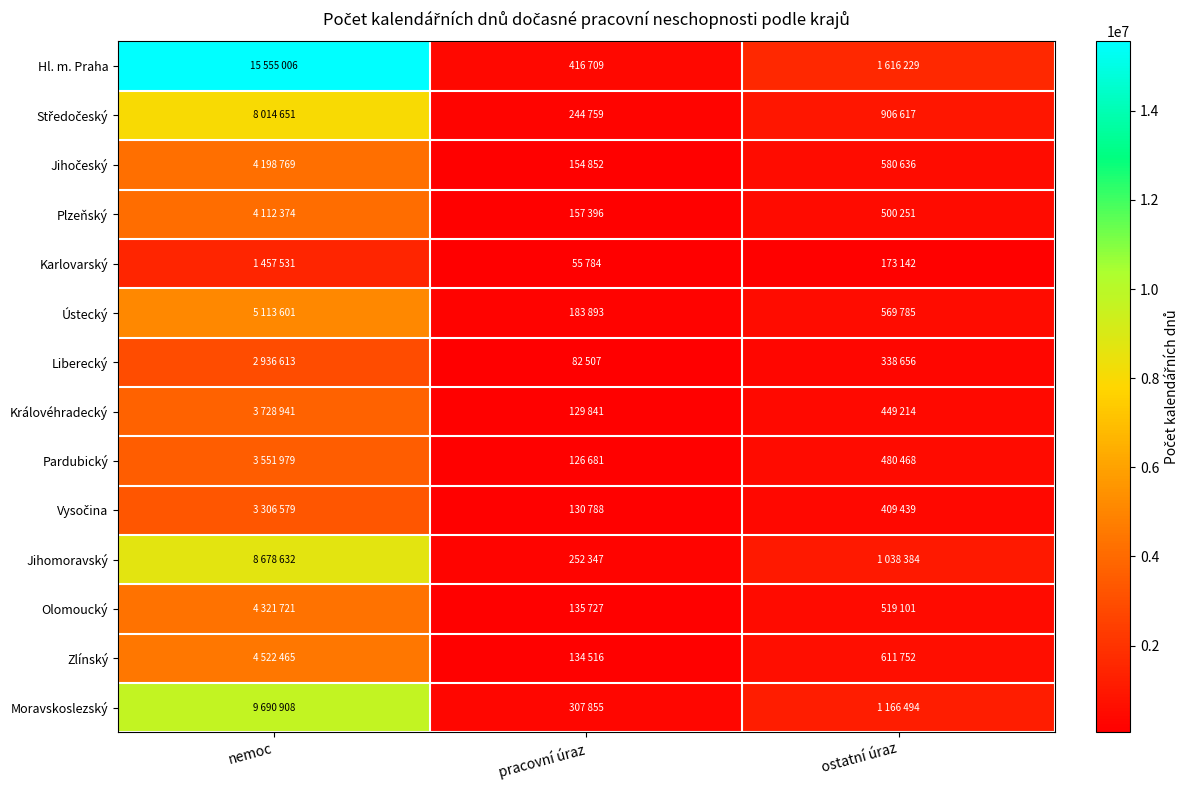

At which category is the sum across all series the highest?

nemoc